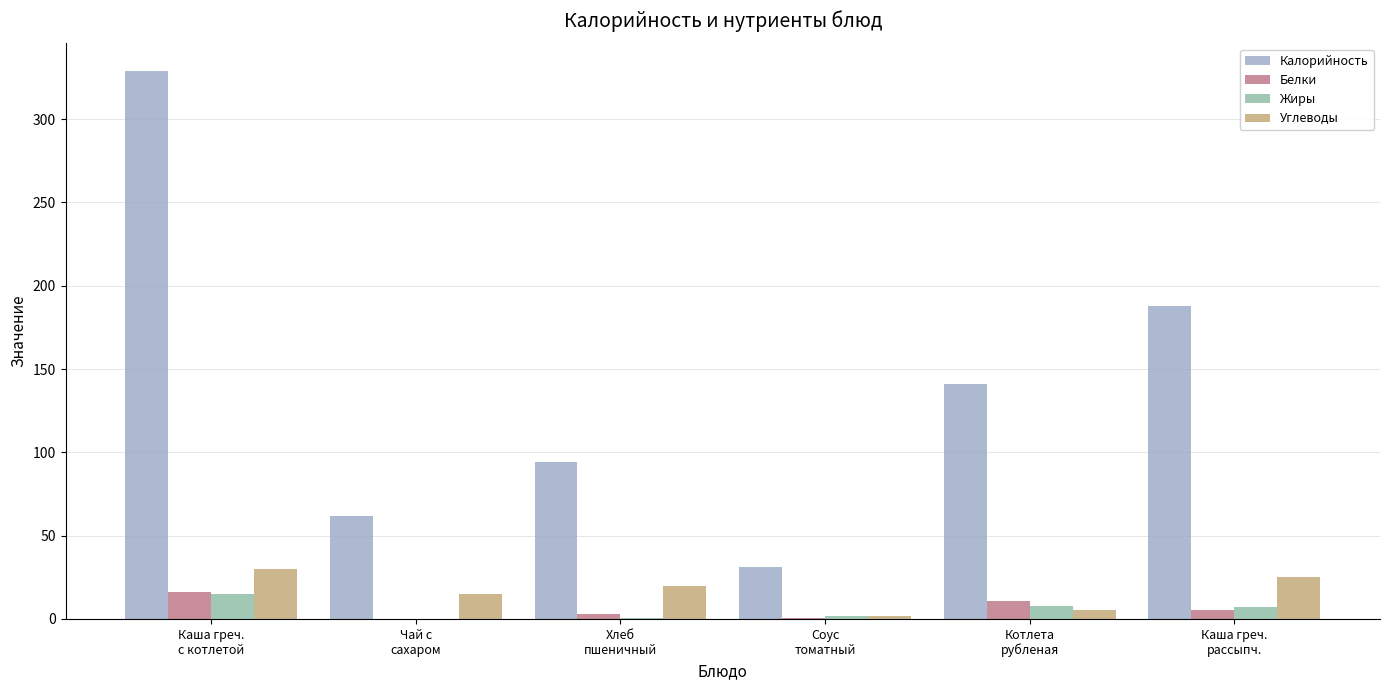

Between Каша греч.
с котлетой and Каша греч.
рассыпч., which series saw the biggest shift?

Калорийность